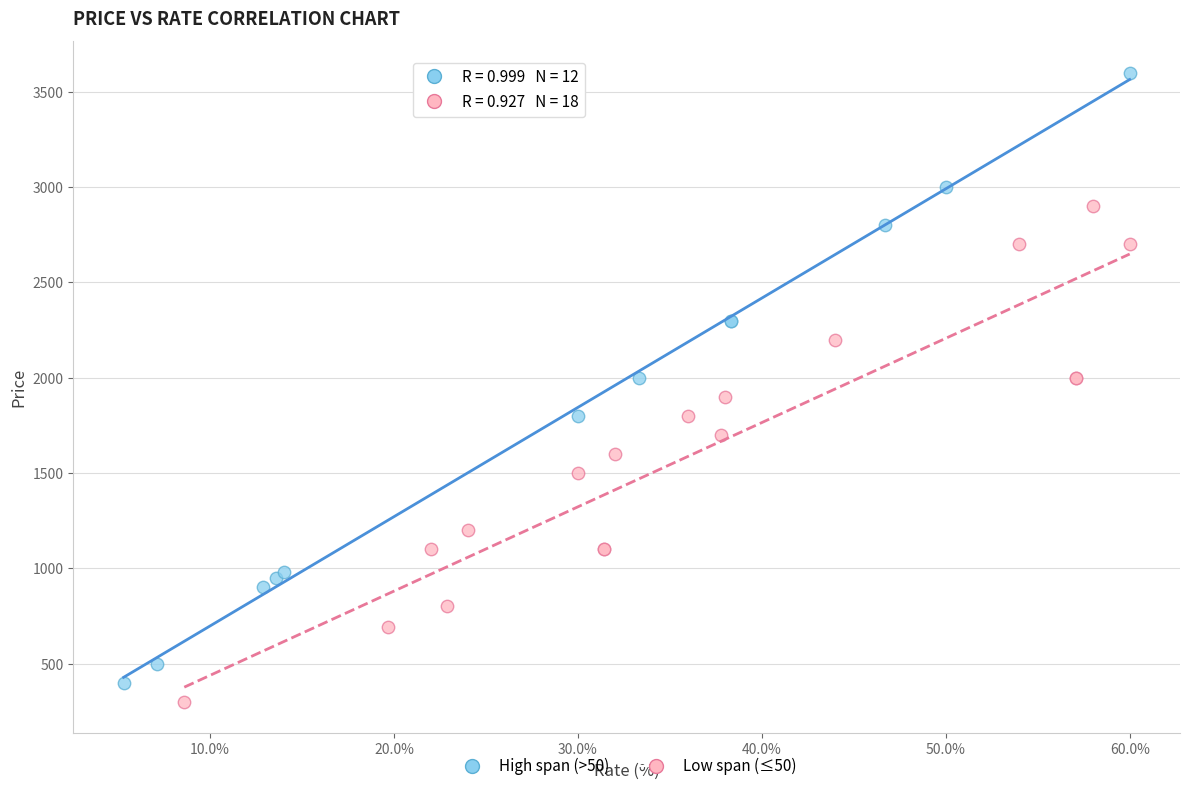

Which series reaches the maximum Y coordinate?

High span (>50)